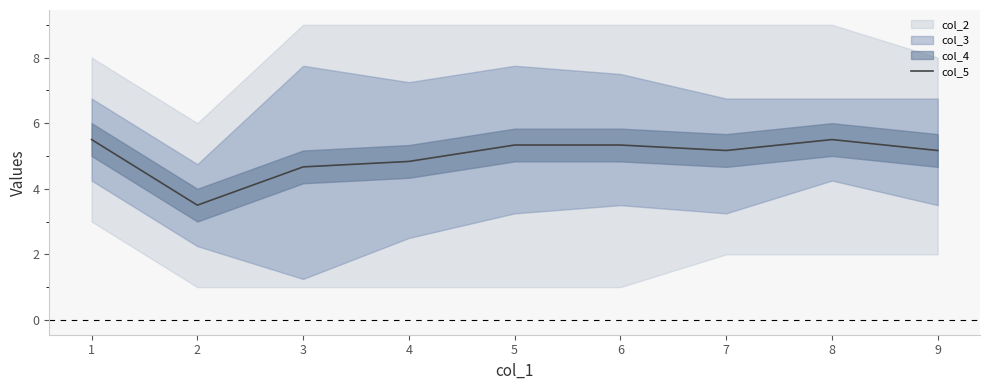

How many points are lower than both their immediate neighbors (excluding endpoints)?

2